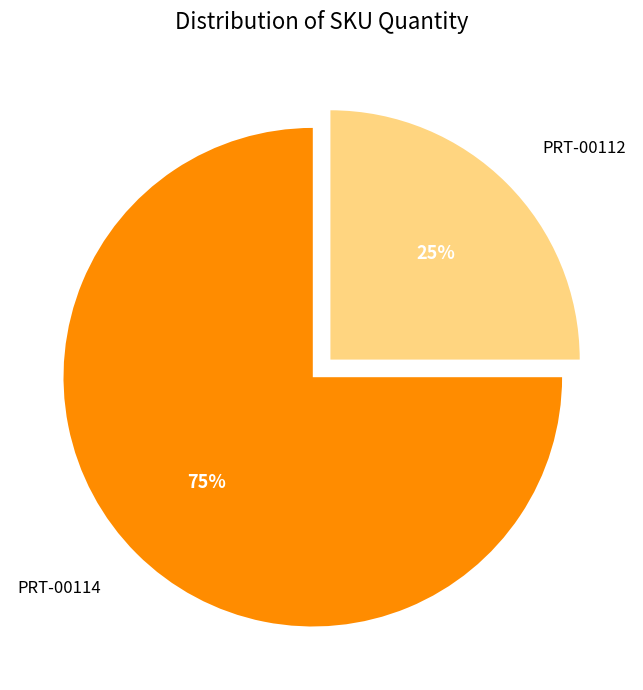

How many slices are in this pie chart?

2